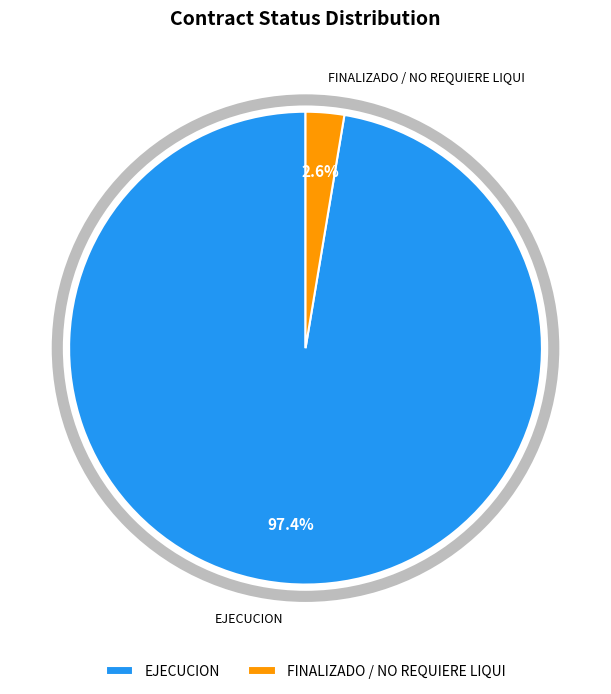

Which has a higher value, FINALIZADO / NO REQUIERE LIQUI or EJECUCION?

EJECUCION